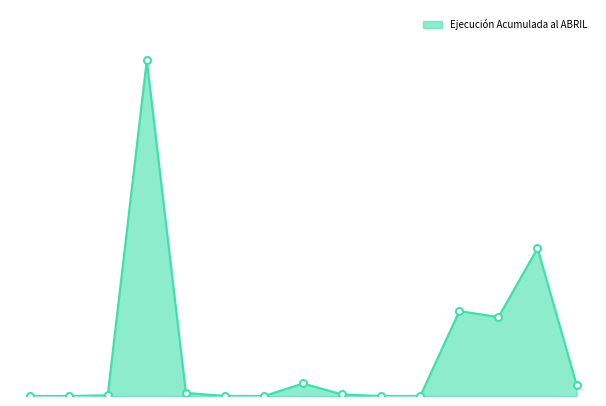

At which label is the value closest to 10241391?

TRANSFERENCIAS DE CAPITAL